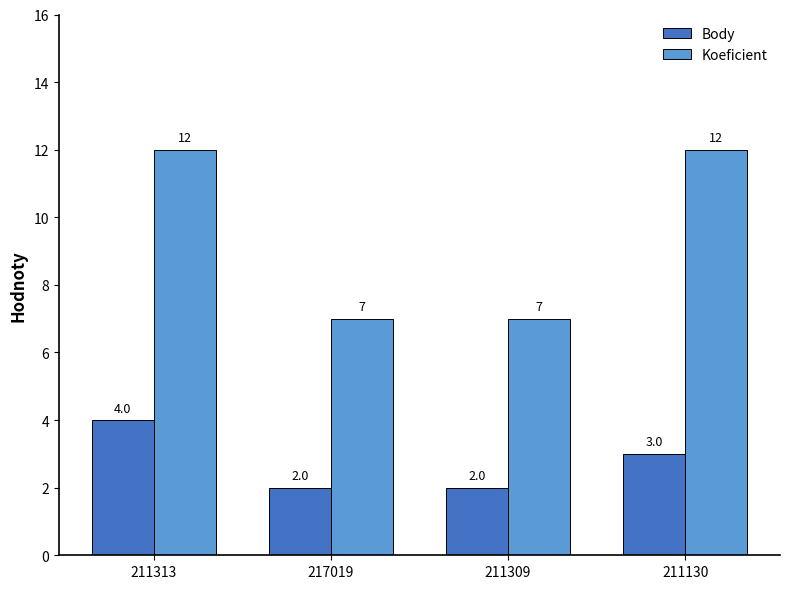

How many distinct data groups are displayed?

2